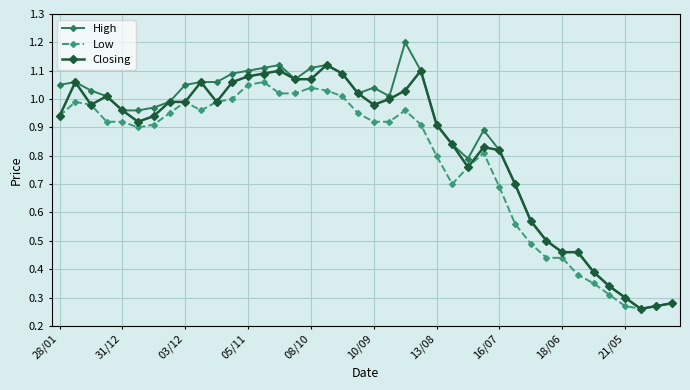

List the series in order of their peak value, lowest first.

Low, Closing, High